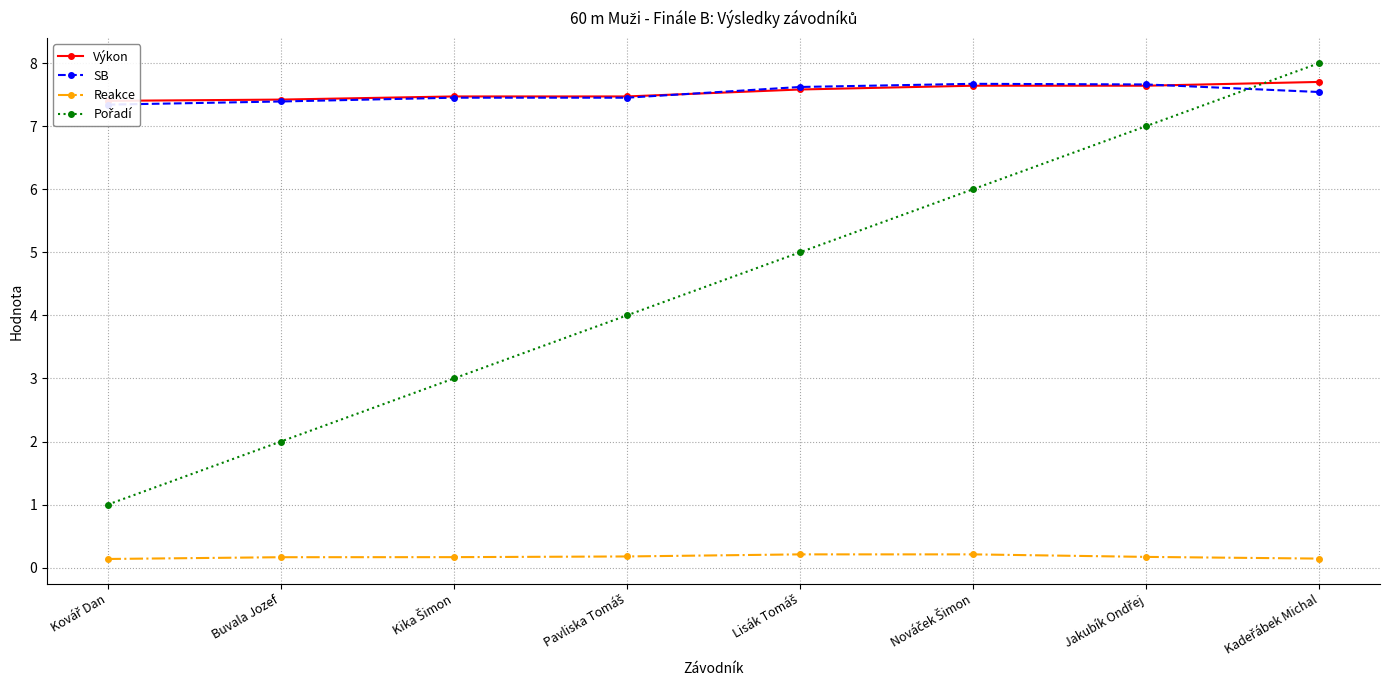

What is the maximum value for SB?

7.7